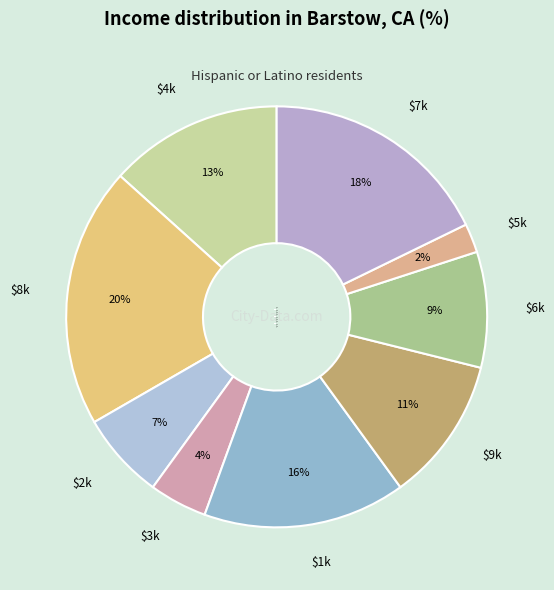

Count the number of slices in the pie.

9